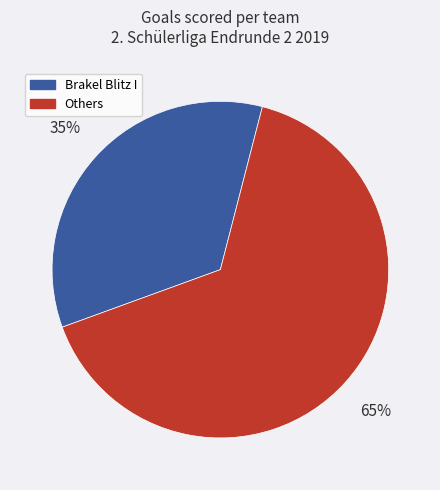

To the nearest percent, what is the average slice percentage?

50%